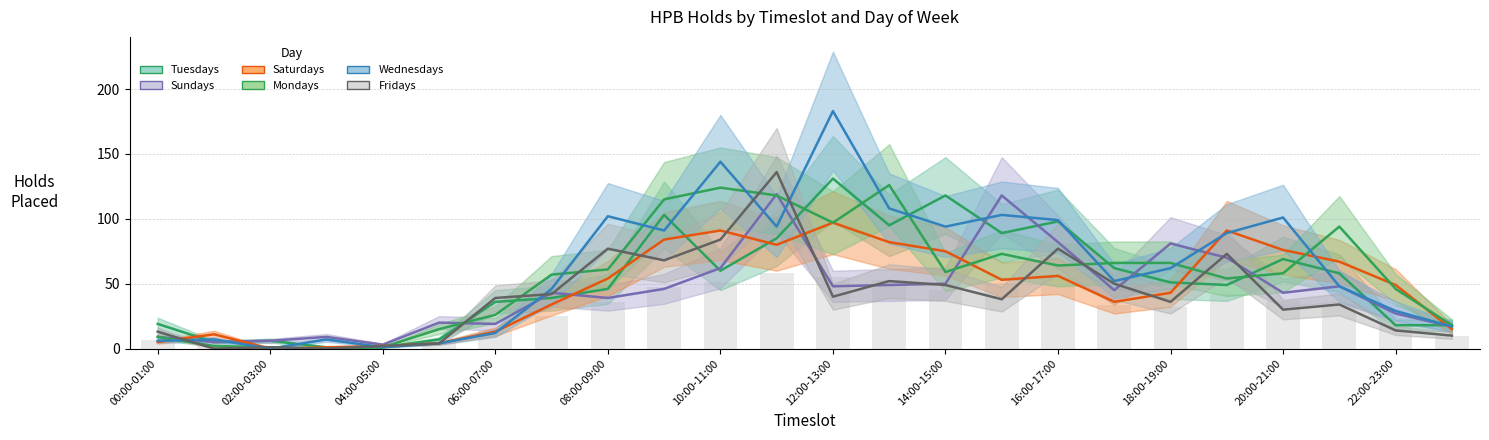

How many bars are there in each group?

6